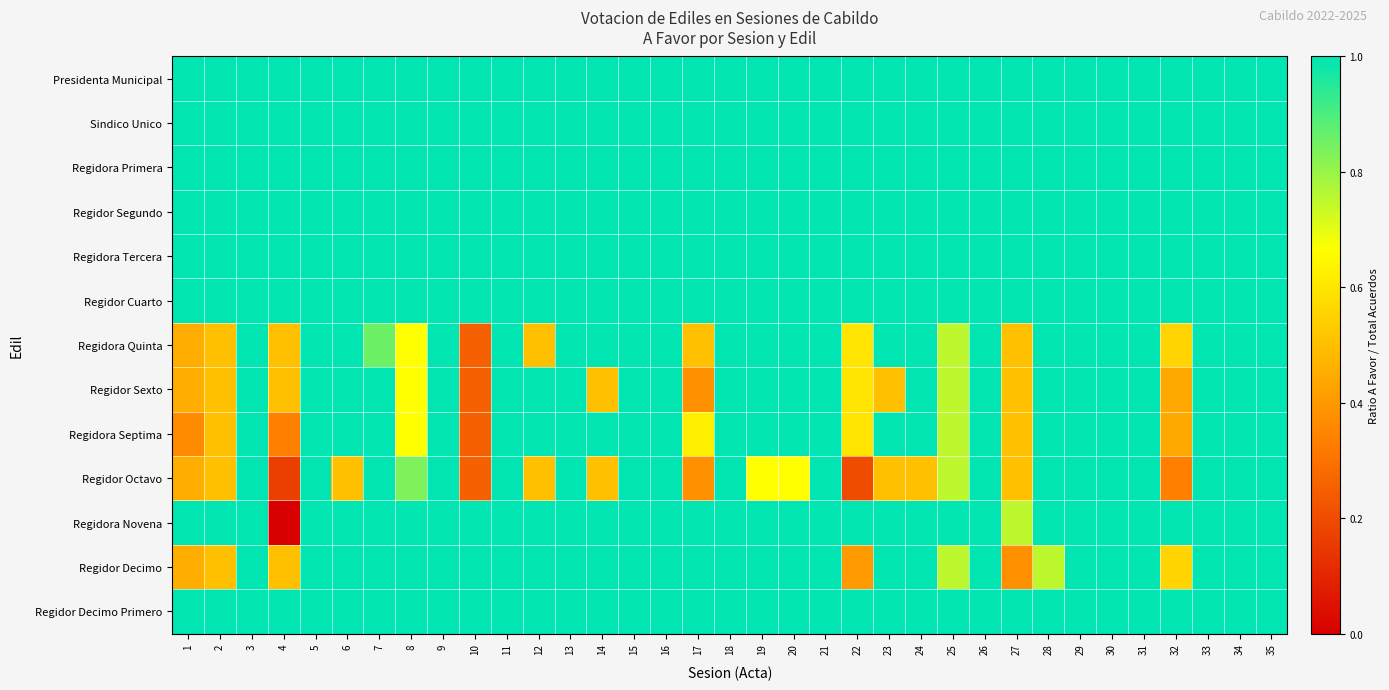

Reading left to right, what are all the values shown in this chart?

Presidenta Municipal: 1=1.0	2=1.0	3=1.0	4=1.0	5=1.0	6=1.0	7=1.0	8=1.0	9=1.0	10=1.0	11=1.0	12=1.0	13=1.0	14=1.0	15=1.0	16=1.0	17=1.0	18=1.0	19=1.0	20=1.0	21=1.0	22=1.0	23=1.0	24=1.0	25=1.0	26=1.0	27=1.0	28=1.0	29=1.0	30=1.0	31=1.0	32=1.0	33=1.0	34=1.0	35=1.0
Sindico Unico: 1=1.0	2=1.0	3=1.0	4=1.0	5=1.0	6=1.0	7=1.0	8=1.0	9=1.0	10=1.0	11=1.0	12=1.0	13=1.0	14=1.0	15=1.0	16=1.0	17=1.0	18=1.0	19=1.0	20=1.0	21=1.0	22=1.0	23=1.0	24=1.0	25=1.0	26=1.0	27=1.0	28=1.0	29=1.0	30=1.0	31=1.0	32=1.0	33=1.0	34=1.0	35=1.0
Regidora Primera: 1=1.0	2=1.0	3=1.0	4=1.0	5=1.0	6=1.0	7=1.0	8=1.0	9=1.0	10=1.0	11=1.0	12=1.0	13=1.0	14=1.0	15=1.0	16=1.0	17=1.0	18=1.0	19=1.0	20=1.0	21=1.0	22=1.0	23=1.0	24=1.0	25=1.0	26=1.0	27=1.0	28=1.0	29=1.0	30=1.0	31=1.0	32=1.0	33=1.0	34=1.0	35=1.0
Regidor Segundo: 1=1.0	2=1.0	3=1.0	4=1.0	5=1.0	6=1.0	7=1.0	8=1.0	9=1.0	10=1.0	11=1.0	12=1.0	13=1.0	14=1.0	15=1.0	16=1.0	17=1.0	18=1.0	19=1.0	20=1.0	21=1.0	22=1.0	23=1.0	24=1.0	25=1.0	26=1.0	27=1.0	28=1.0	29=1.0	30=1.0	31=1.0	32=1.0	33=1.0	34=1.0	35=1.0
Regidora Tercera: 1=1.0	2=1.0	3=1.0	4=1.0	5=1.0	6=1.0	7=1.0	8=1.0	9=1.0	10=1.0	11=1.0	12=1.0	13=1.0	14=1.0	15=1.0	16=1.0	17=1.0	18=1.0	19=1.0	20=1.0	21=1.0	22=1.0	23=1.0	24=1.0	25=1.0	26=1.0	27=1.0	28=1.0	29=1.0	30=1.0	31=1.0	32=1.0	33=1.0	34=1.0	35=1.0
Regidor Cuarto: 1=1.0	2=1.0	3=1.0	4=1.0	5=1.0	6=1.0	7=1.0	8=1.0	9=1.0	10=1.0	11=1.0	12=1.0	13=1.0	14=1.0	15=1.0	16=1.0	17=1.0	18=1.0	19=1.0	20=1.0	21=1.0	22=1.0	23=1.0	24=1.0	25=1.0	26=1.0	27=1.0	28=1.0	29=1.0	30=1.0	31=1.0	32=1.0	33=1.0	34=1.0	35=1.0
Regidora Quinta: 1=0.5	2=0.5	3=1.0	4=0.5	5=1.0	6=1.0	7=0.9	8=0.7	9=1.0	10=0.2	11=1.0	12=0.5	13=1.0	14=1.0	15=1.0	16=1.0	17=0.5	18=1.0	19=1.0	20=1.0	21=1.0	22=0.6	23=1.0	24=1.0	25=0.8	26=1.0	27=0.5	28=1.0	29=1.0	30=1.0	31=1.0	32=0.6	33=1.0	34=1.0	35=1.0
Regidor Sexto: 1=0.5	2=0.5	3=1.0	4=0.5	5=1.0	6=1.0	7=1.0	8=0.7	9=1.0	10=0.2	11=1.0	12=1.0	13=1.0	14=0.5	15=1.0	16=1.0	17=0.4	18=1.0	19=1.0	20=1.0	21=1.0	22=0.6	23=0.5	24=1.0	25=0.8	26=1.0	27=0.5	28=1.0	29=1.0	30=1.0	31=1.0	32=0.4	33=1.0	34=1.0	35=1.0
Regidora Septima: 1=0.4	2=0.5	3=1.0	4=0.3	5=1.0	6=1.0	7=1.0	8=0.7	9=1.0	10=0.2	11=1.0	12=1.0	13=1.0	14=1.0	15=1.0	16=1.0	17=0.6	18=1.0	19=1.0	20=1.0	21=1.0	22=0.6	23=1.0	24=1.0	25=0.8	26=1.0	27=0.5	28=1.0	29=1.0	30=1.0	31=1.0	32=0.4	33=1.0	34=1.0	35=1.0
Regidor Octavo: 1=0.5	2=0.5	3=1.0	4=0.2	5=1.0	6=0.5	7=1.0	8=0.8	9=1.0	10=0.2	11=1.0	12=0.5	13=1.0	14=0.5	15=1.0	16=1.0	17=0.4	18=1.0	19=0.7	20=0.7	21=1.0	22=0.2	23=0.5	24=0.5	25=0.8	26=1.0	27=0.5	28=1.0	29=1.0	30=1.0	31=1.0	32=0.3	33=1.0	34=1.0	35=1.0
Regidora Novena: 1=1.0	2=1.0	3=1.0	4=0.0	5=1.0	6=1.0	7=1.0	8=1.0	9=1.0	10=1.0	11=1.0	12=1.0	13=1.0	14=1.0	15=1.0	16=1.0	17=1.0	18=1.0	19=1.0	20=1.0	21=1.0	22=1.0	23=1.0	24=1.0	25=1.0	26=1.0	27=0.8	28=1.0	29=1.0	30=1.0	31=1.0	32=1.0	33=1.0	34=1.0	35=1.0
Regidor Decimo: 1=0.5	2=0.5	3=1.0	4=0.5	5=1.0	6=1.0	7=1.0	8=1.0	9=1.0	10=1.0	11=1.0	12=1.0	13=1.0	14=1.0	15=1.0	16=1.0	17=1.0	18=1.0	19=1.0	20=1.0	21=1.0	22=0.4	23=1.0	24=1.0	25=0.8	26=1.0	27=0.4	28=0.8	29=1.0	30=1.0	31=1.0	32=0.6	33=1.0	34=1.0	35=1.0
Regidor Decimo Primero: 1=1.0	2=1.0	3=1.0	4=1.0	5=1.0	6=1.0	7=1.0	8=1.0	9=1.0	10=1.0	11=1.0	12=1.0	13=1.0	14=1.0	15=1.0	16=1.0	17=1.0	18=1.0	19=1.0	20=1.0	21=1.0	22=1.0	23=1.0	24=1.0	25=1.0	26=1.0	27=1.0	28=1.0	29=1.0	30=1.0	31=1.0	32=1.0	33=1.0	34=1.0	35=1.0